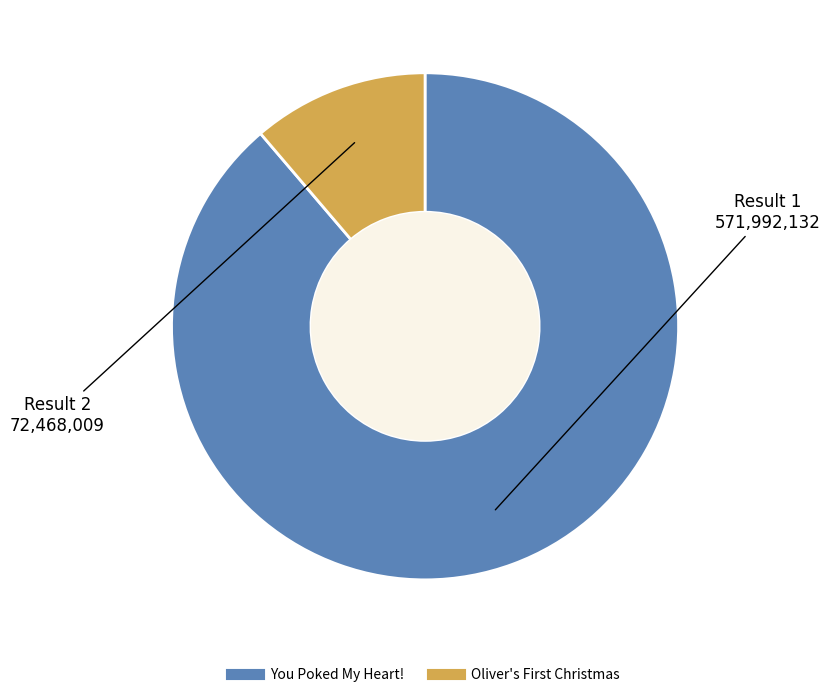

True or false: You Poked My Heart! accounts for 80% of the total.

False